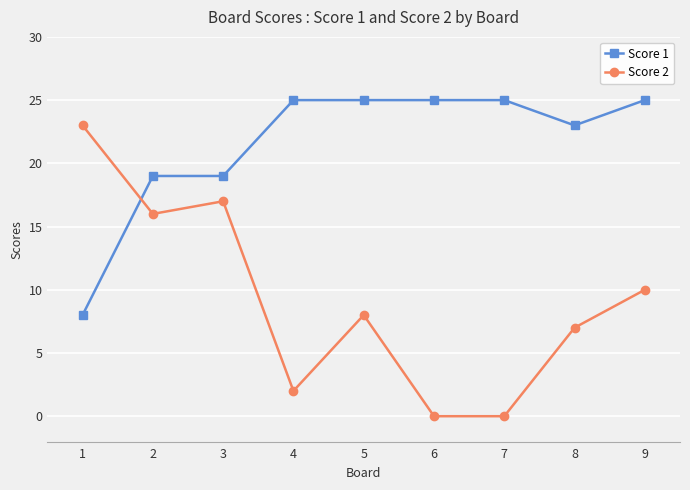

What is the difference between the maximum and minimum values in the Score 2 series?

23